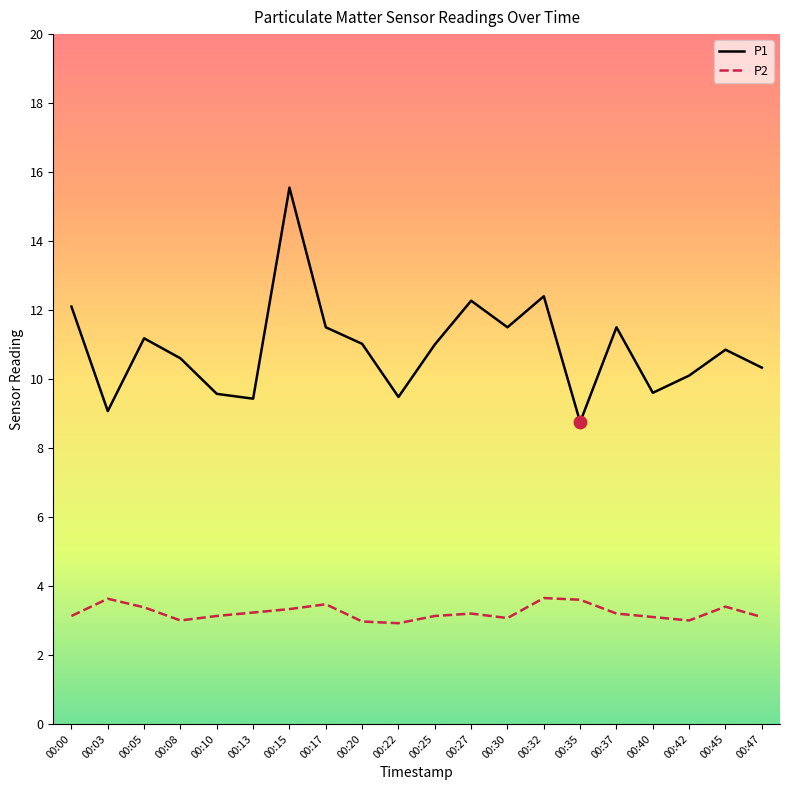

What is the total value across all series at 00:00?

15.2